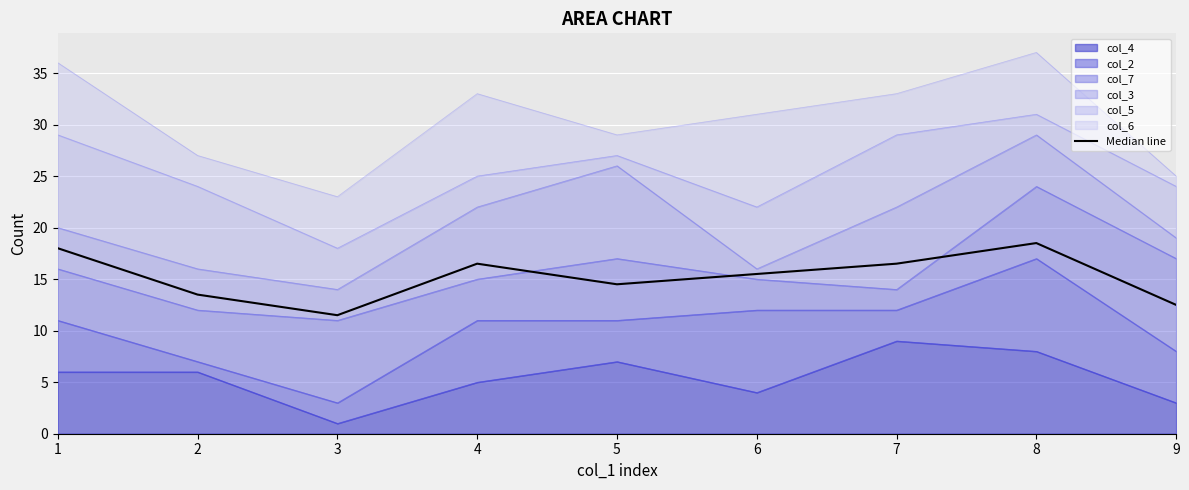

Which label corresponds to the smallest value in the chart?

3